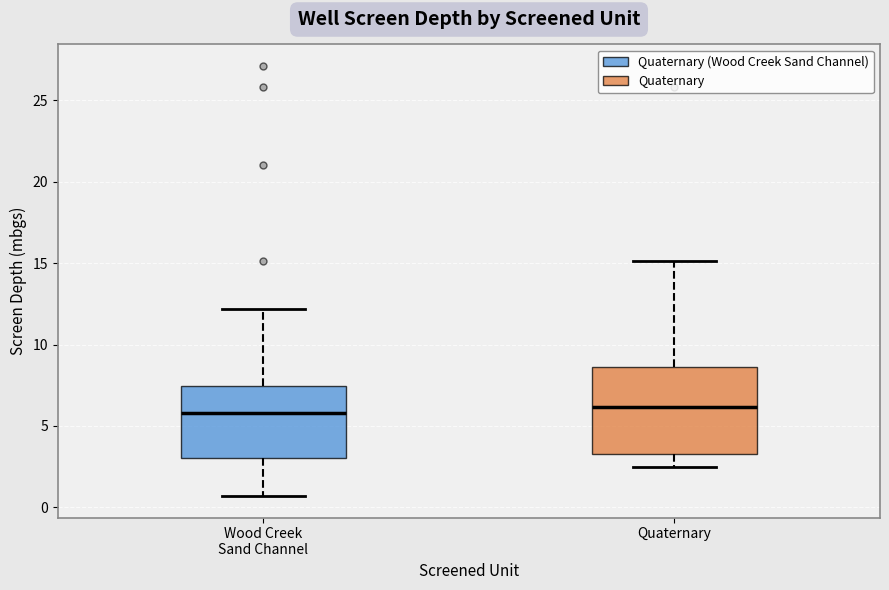

Reading left to right, transcribe this box plot: for each box, give where its median line is, the range the box spans, and where its two whiskers end, as read against the y-axis. The values are not printed on the chart, so give them approximately, as read against the axis.

Wood Creek Sand Channel: median 6.0, box 3.0 to 7.5, whiskers 0.5 to 12.0
Quaternary: median 6.0, box 3.5 to 8.5, whiskers 2.5 to 15.0